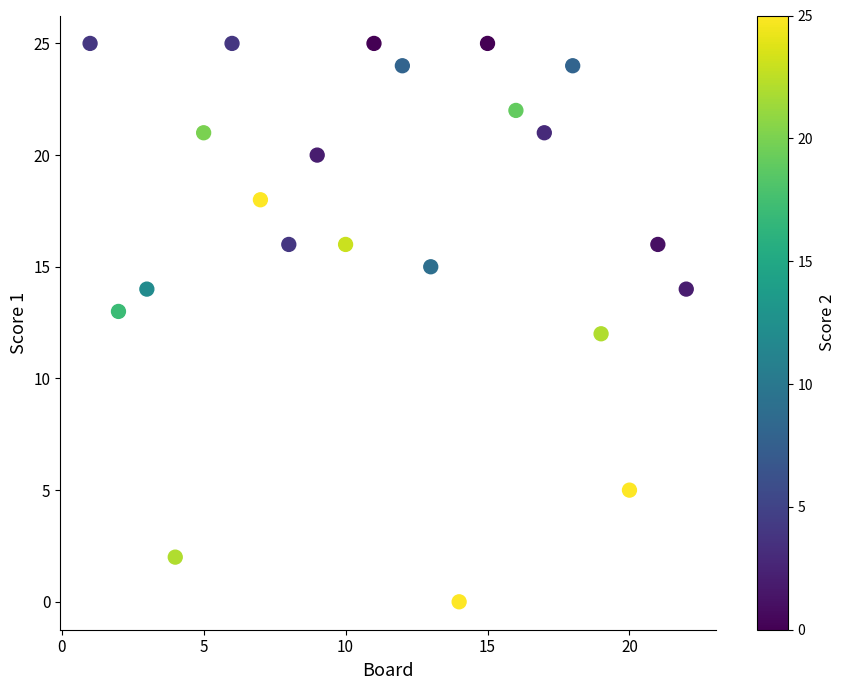

What is the range of Y values (max minus min)?

25